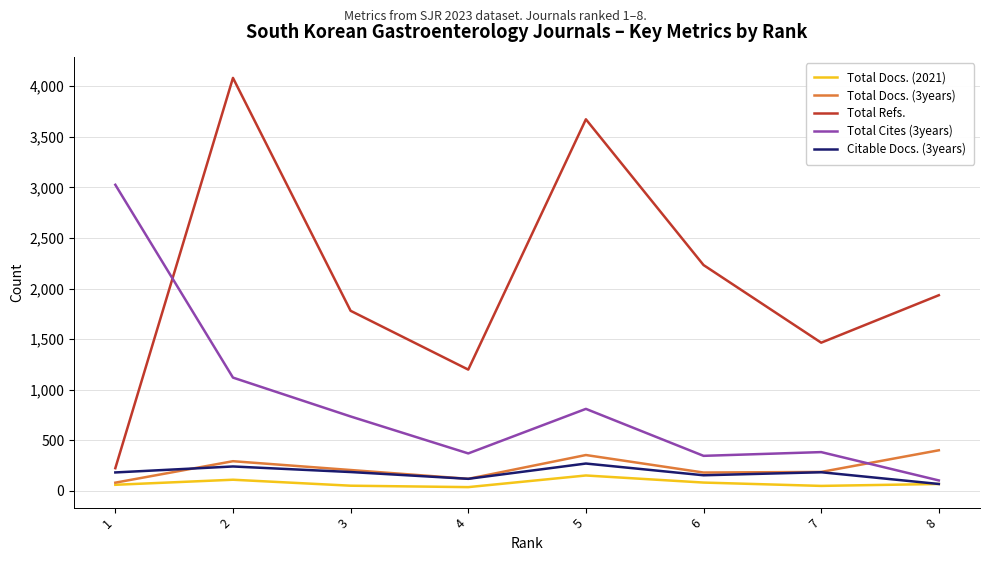

List the series in order of their peak value, highest first.

Total Refs., Total Cites (3years), Total Docs. (3years), Citable Docs. (3years), Total Docs. (2021)